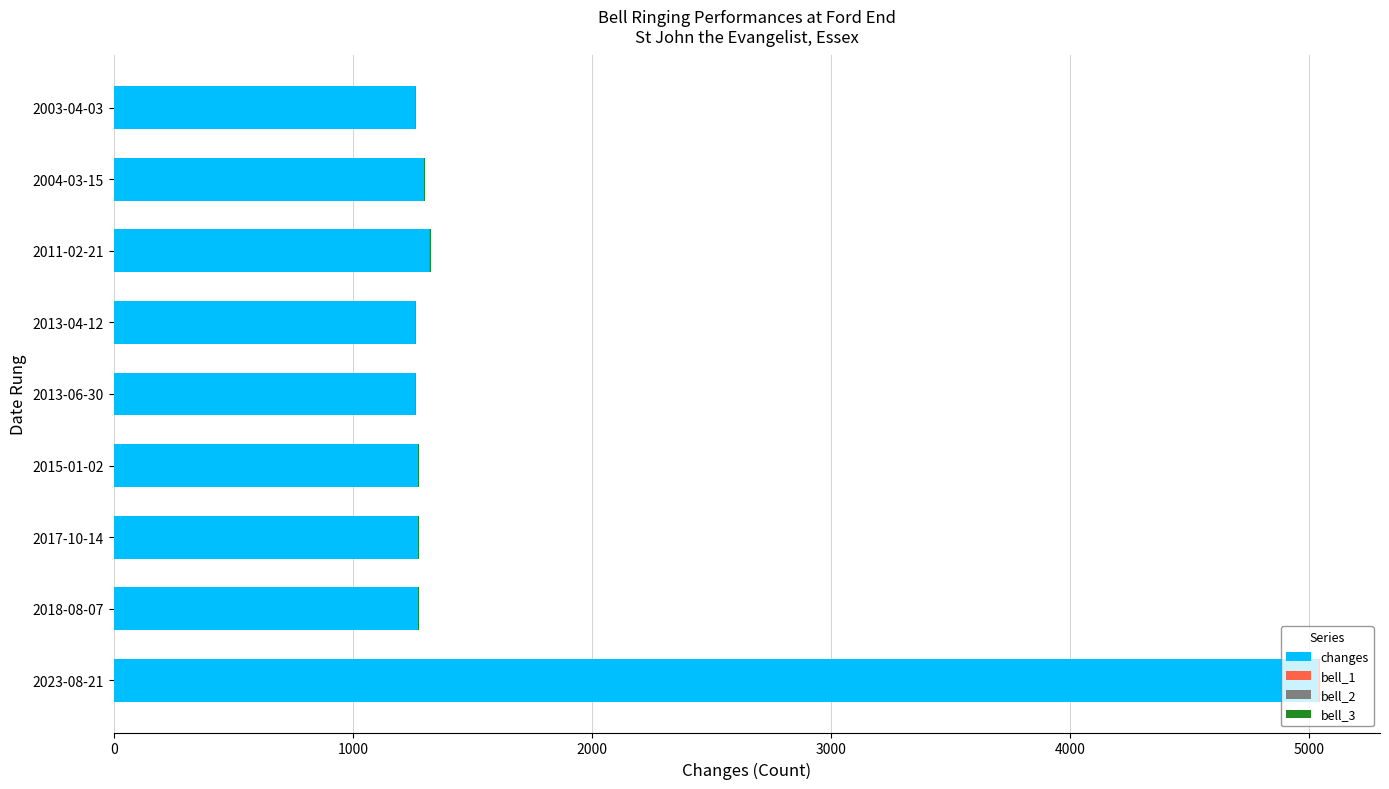

At which category is the sum across all series the highest?

2023-08-21